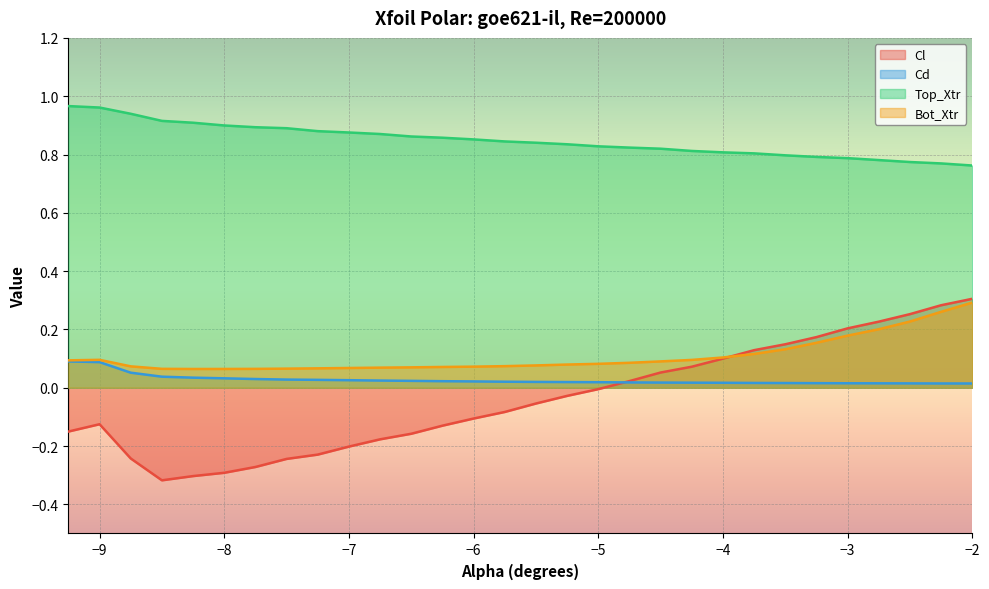

What is the difference between the second highest and minimum values in the Bot_Xtr series?

0.2